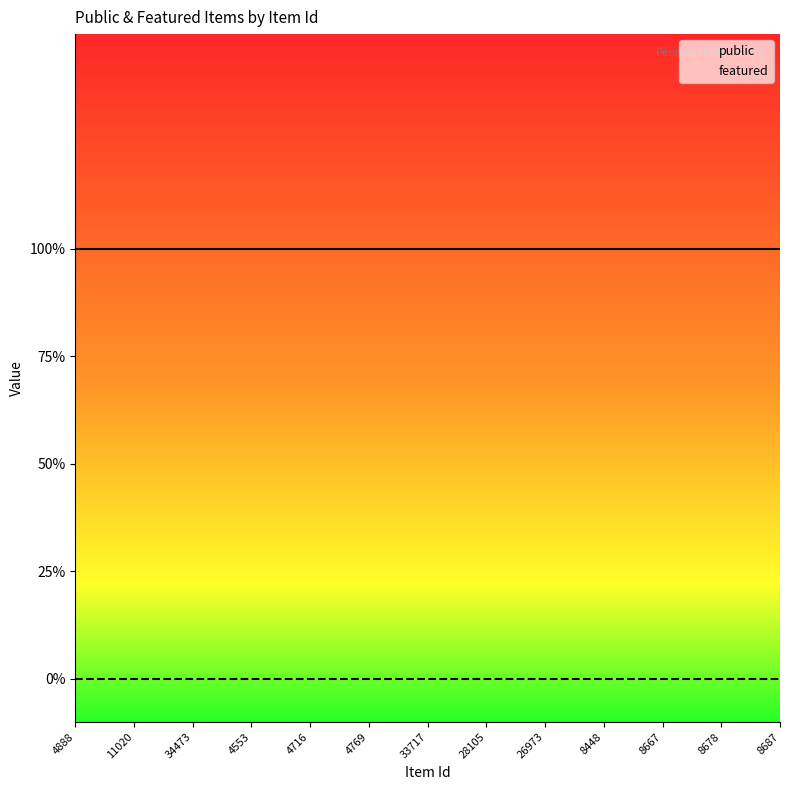

At which label does featured reach its peak?

4888